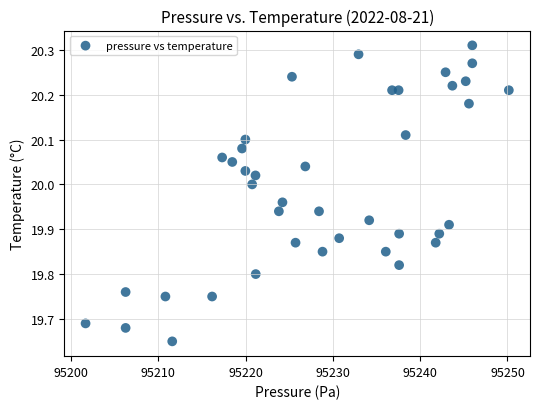

What is the range of X values (max minus min)?

48.5